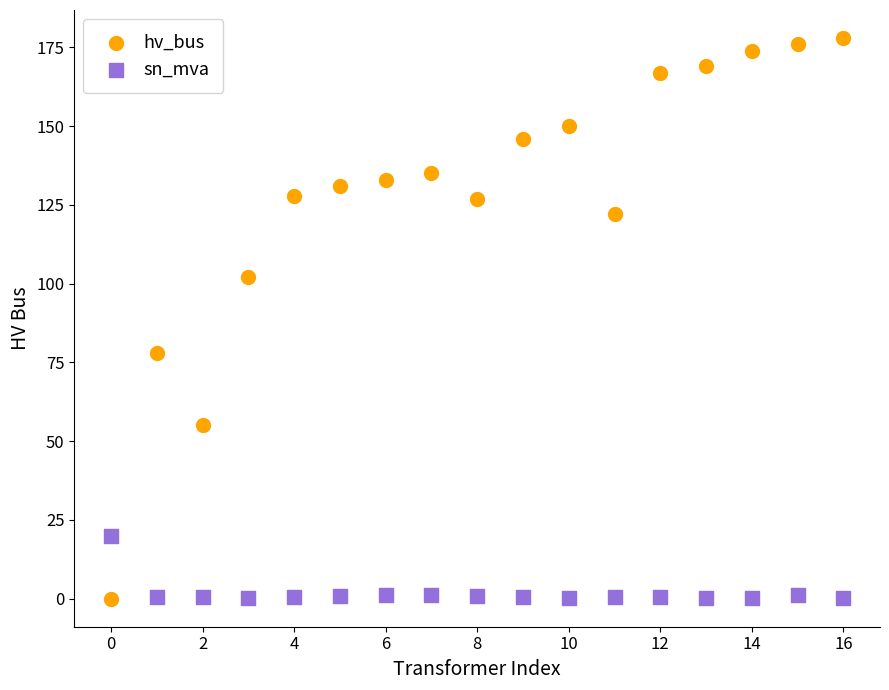

In the hv_bus series, what Y value is closest to 89?

78.0